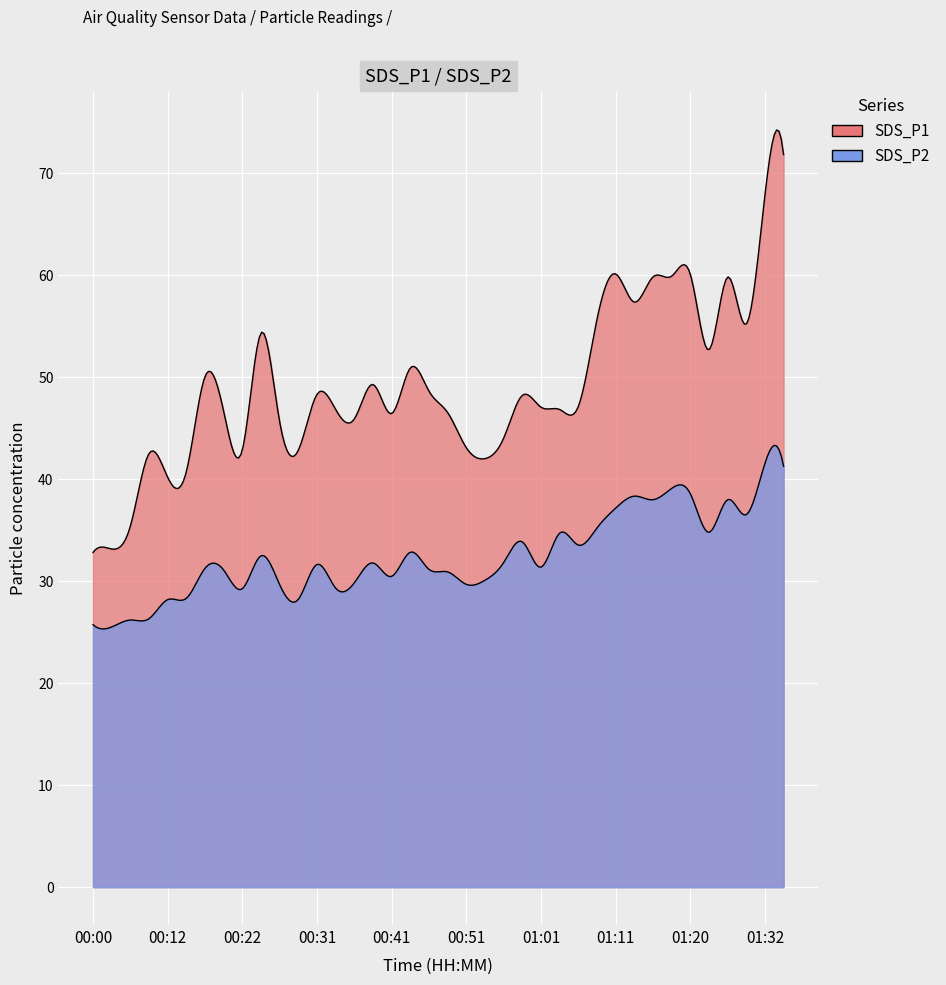

True or false: SDS_P1 has more than 0 points higher than both neighbors.

True